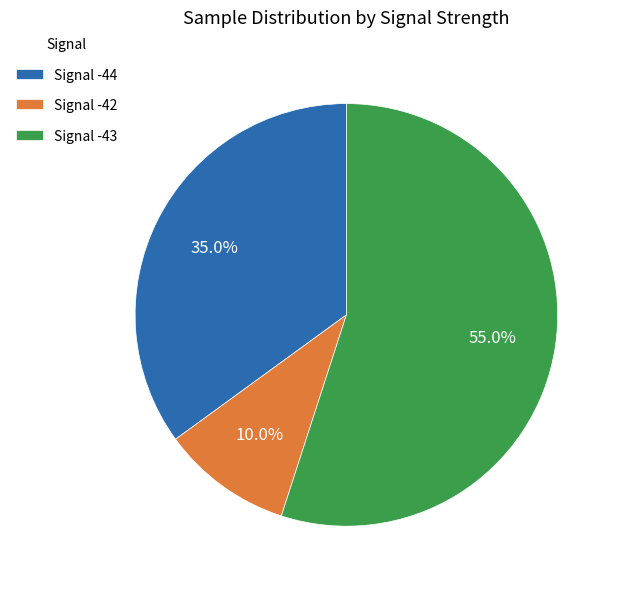

Approximately how many times larger is the value at Signal -43 compared to Signal -44?

1.6